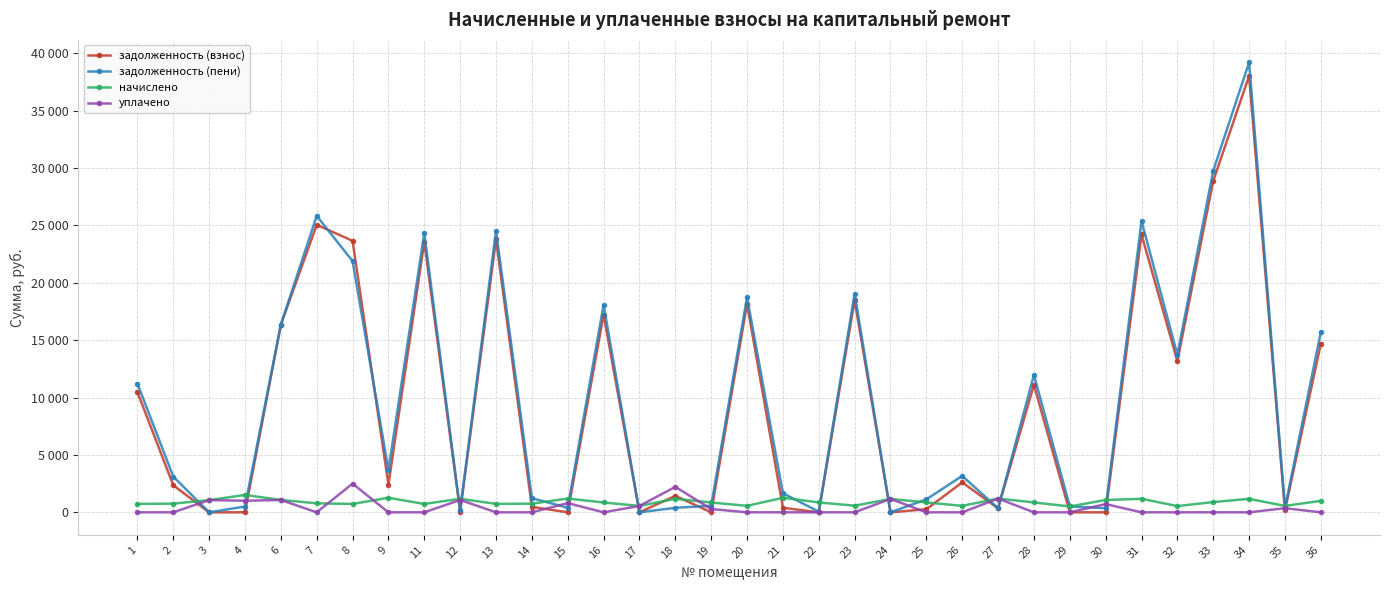

What are all the series names shown in the legend?

задолженность (взнос), задолженность (пени), начислено, уплачено